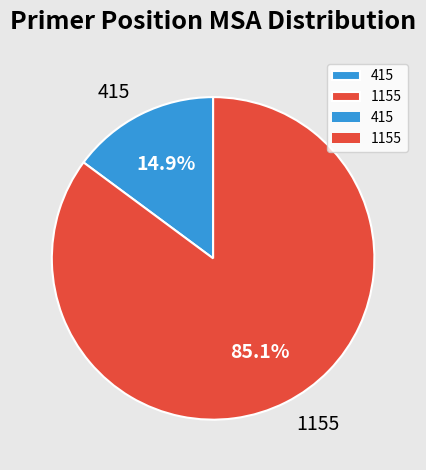

Which category has the smallest portion of the pie?

415